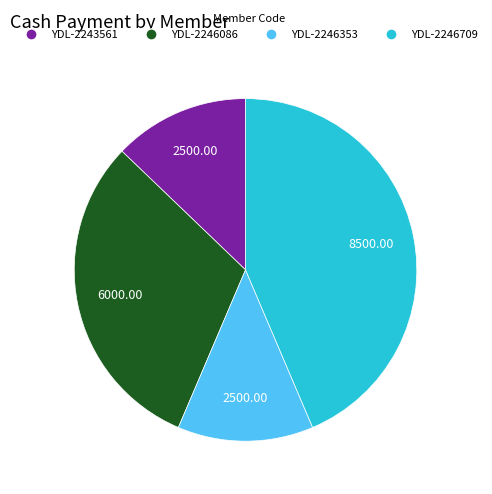

Is there any slice that represents more than half of the pie?

No